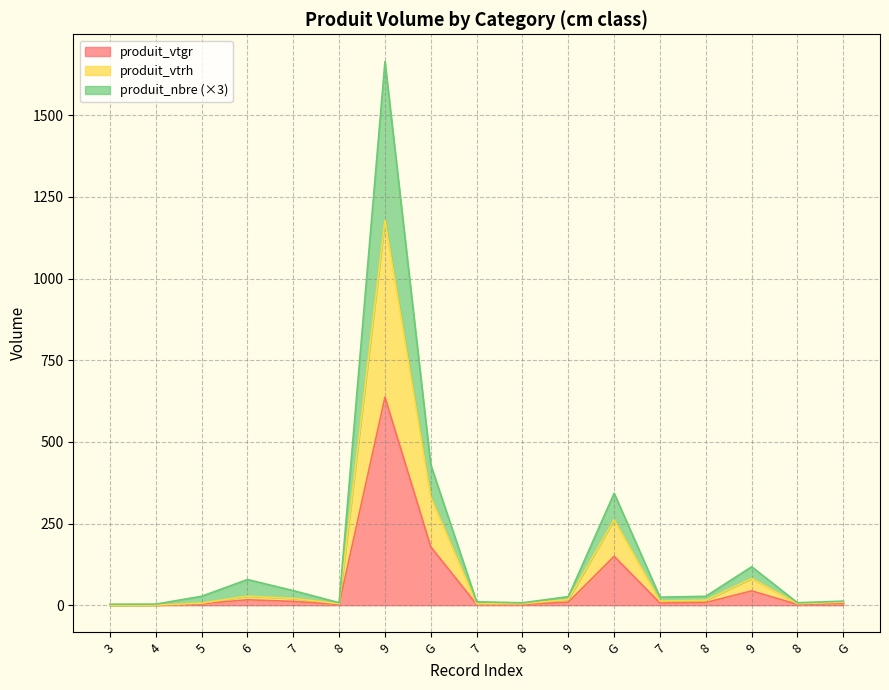

At how many categories does at least one series exceed 1280?

1